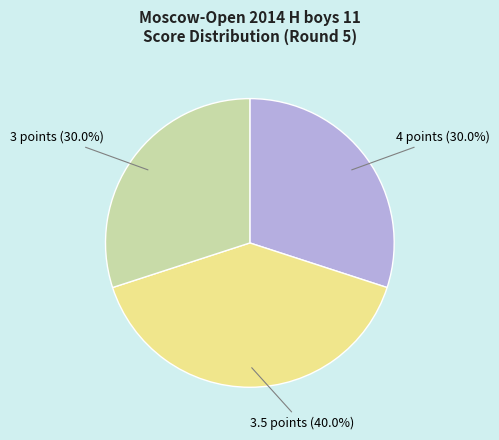

Is there any slice that represents more than half of the pie?

No